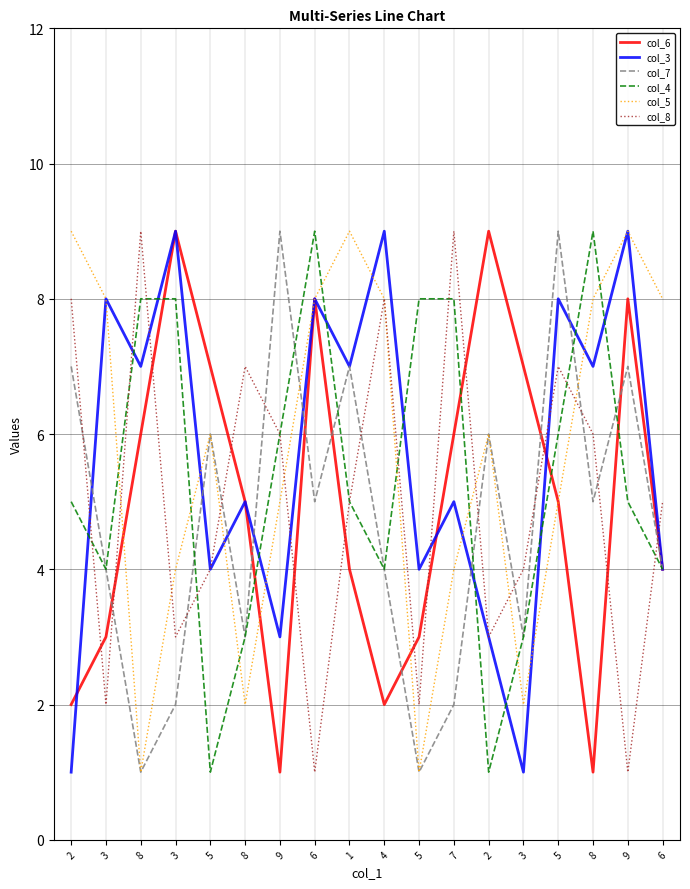

How many distinct data groups are displayed?

6